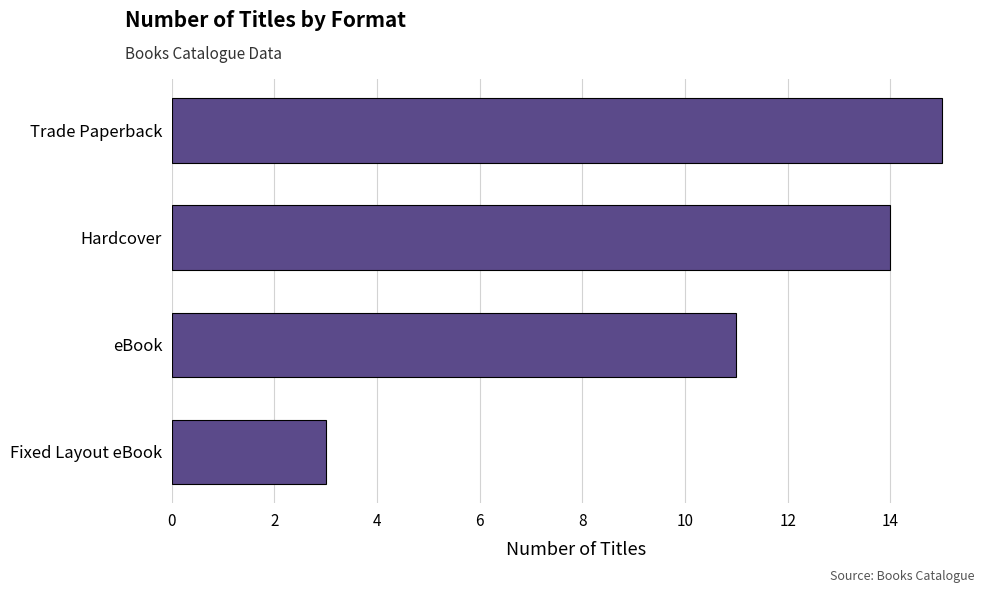

What is the change in value from Hardcover to Trade Paperback?

+1